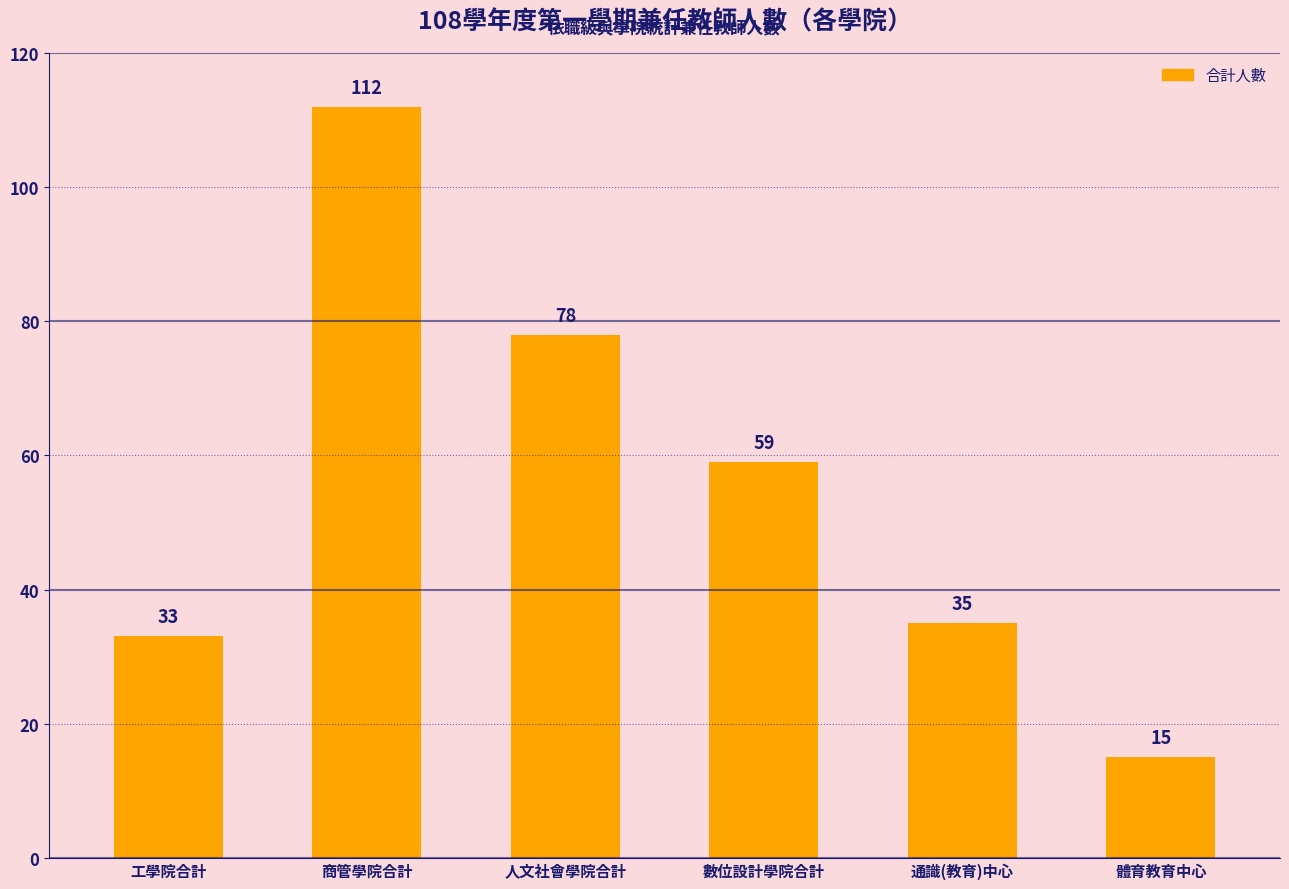

What is the approximate value at 通識(教育)中心, to the nearest 5?

35